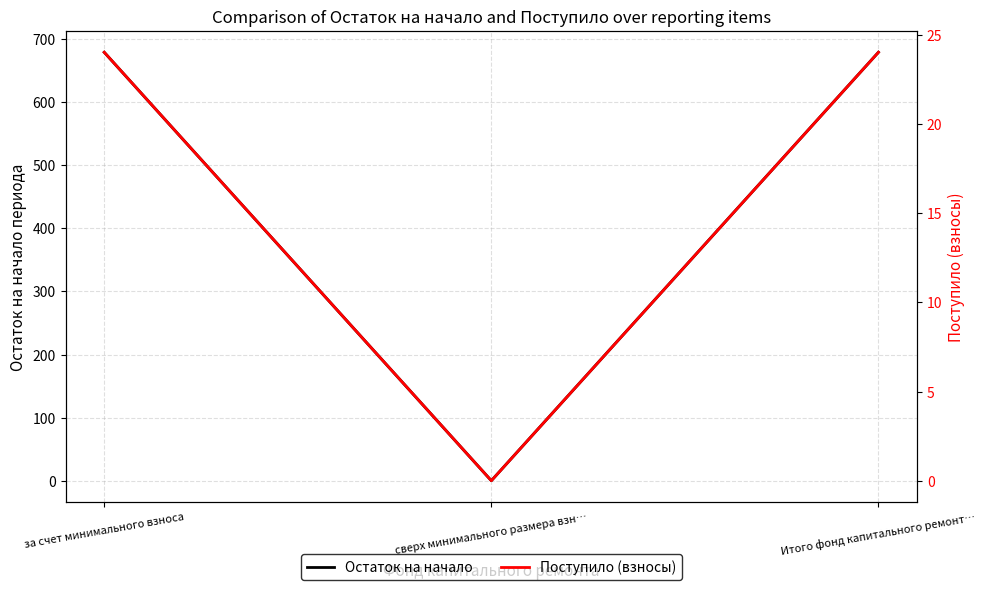

What is the approximate value of Остаток на начало at Итого фонд капитального ремонт…?

679.2